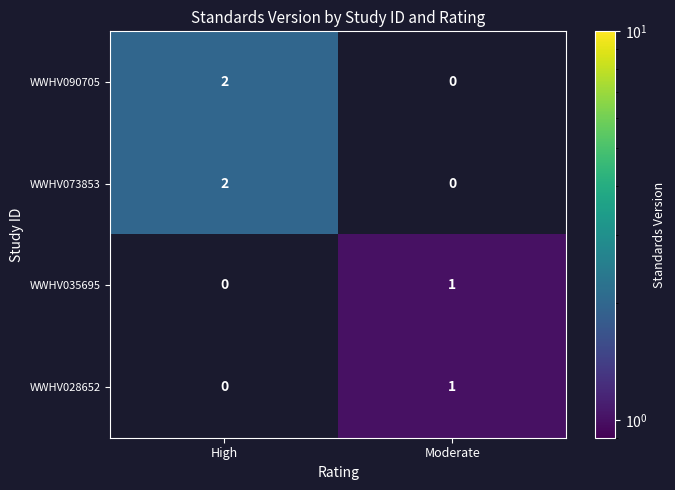

Count the number of categories in the chart.

2